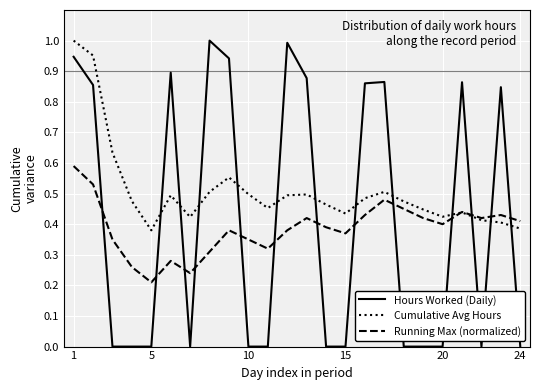

How many Running Max (normalized) values are between 0 and 1?

24